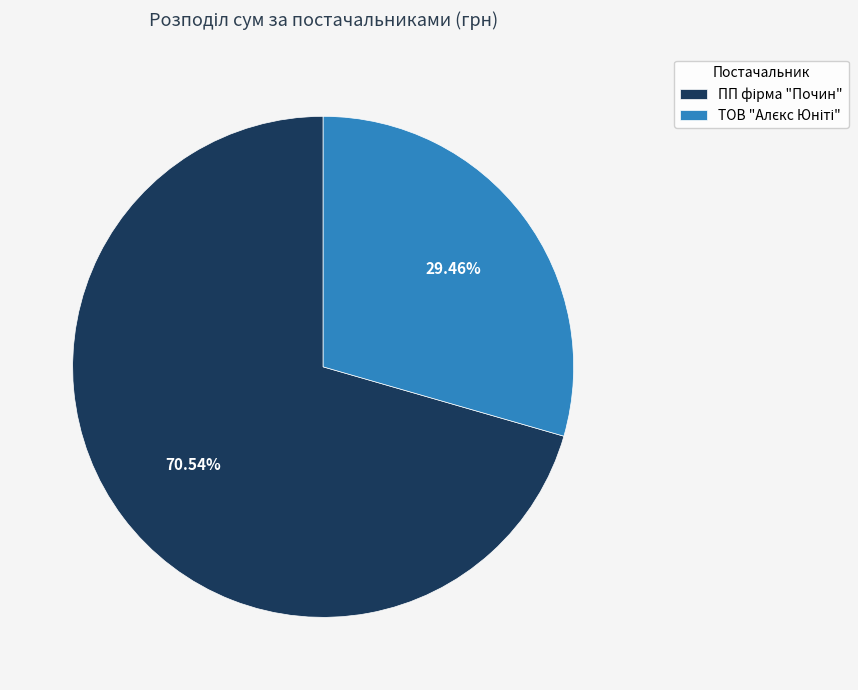

Is there any slice that represents more than half of the pie?

Yes